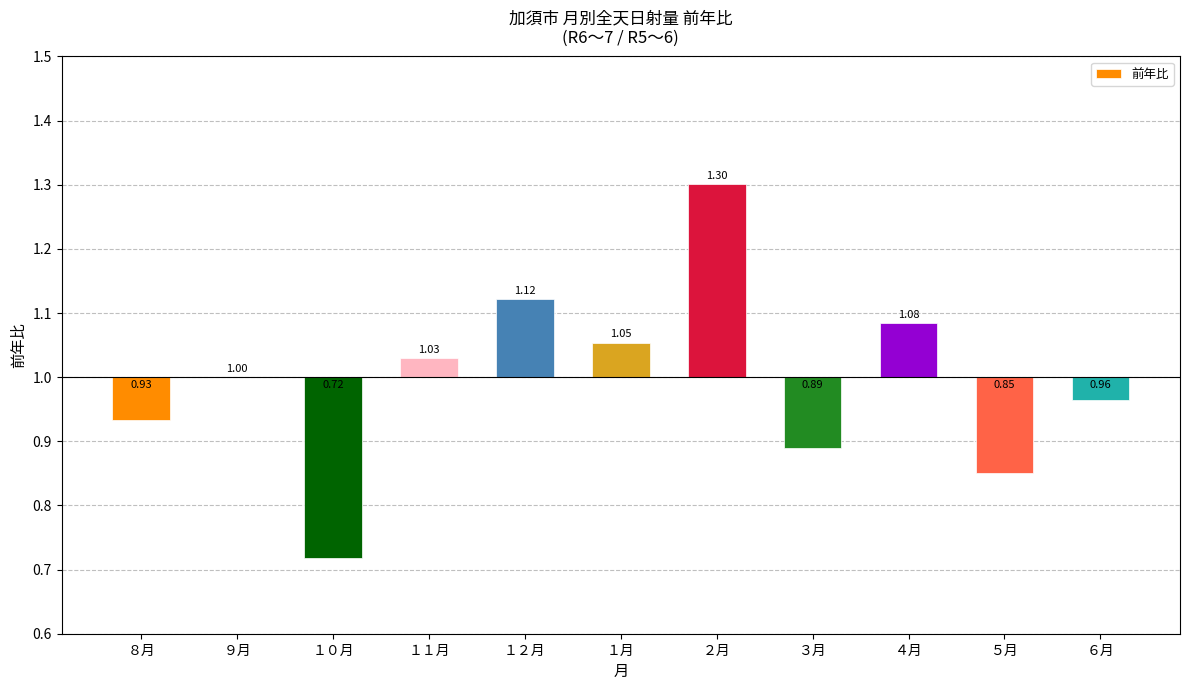

At which label does the data first exceed 0?

１１月